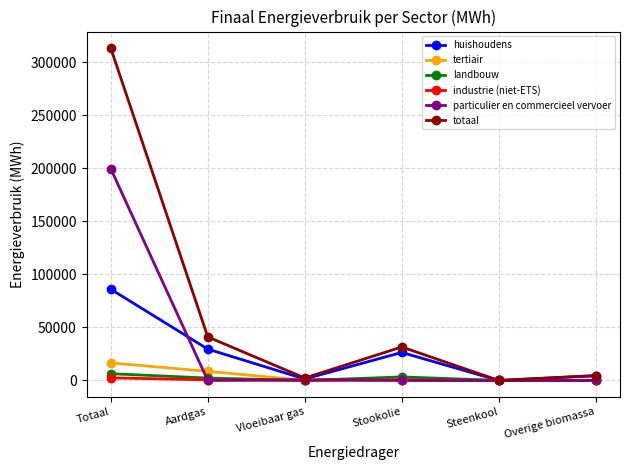

At which label is totaal closest to 156612?

Aardgas